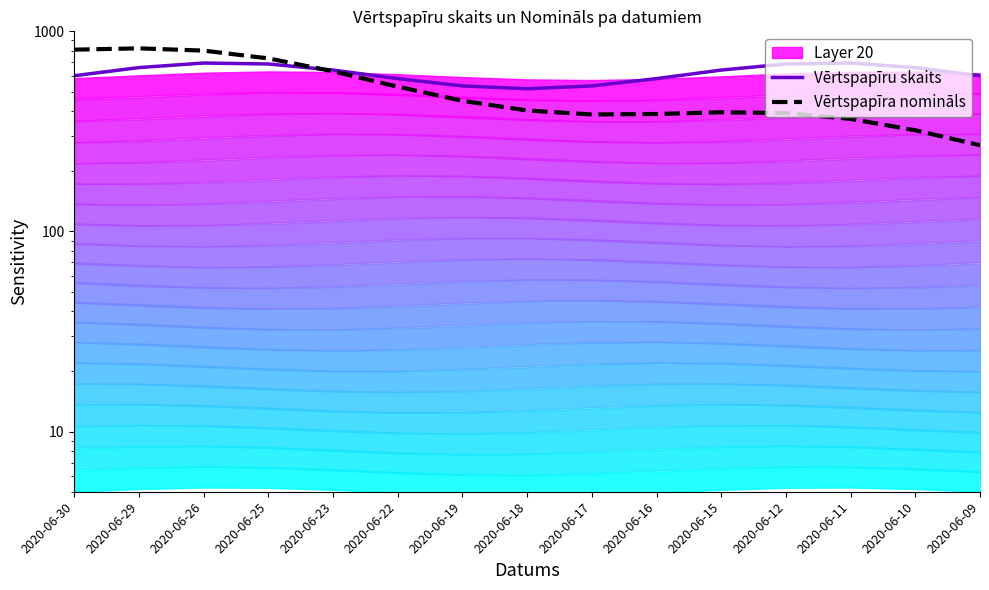

Where do Vērtspapīra nomināls and Vērtspapīru skaits first cross each other?

2020-06-25 and 2020-06-23